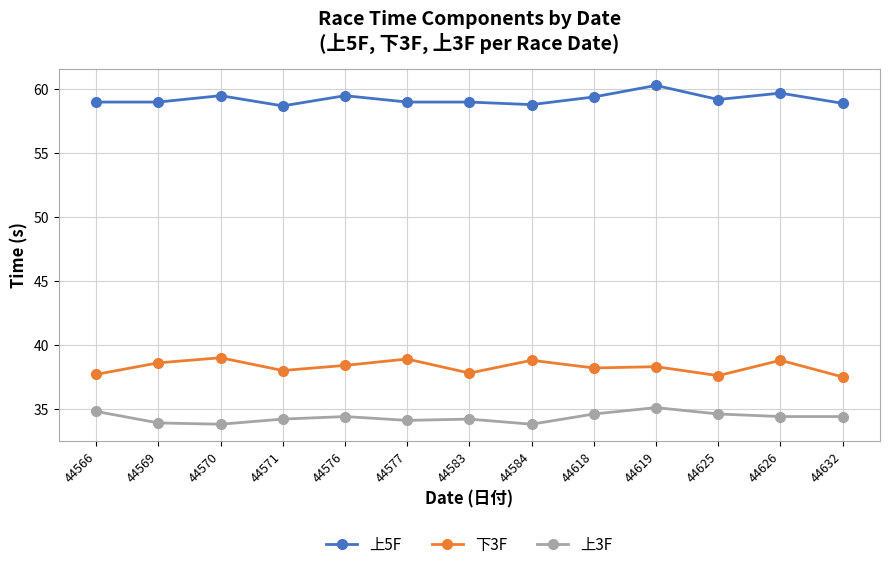

What is the difference between the highest and lowest values at 44577?

24.9